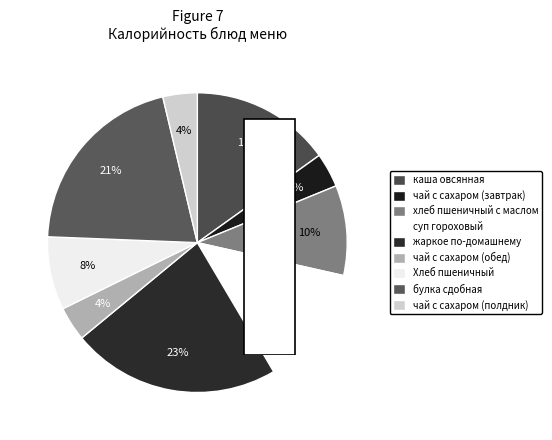

How many segments does this pie chart have?

9